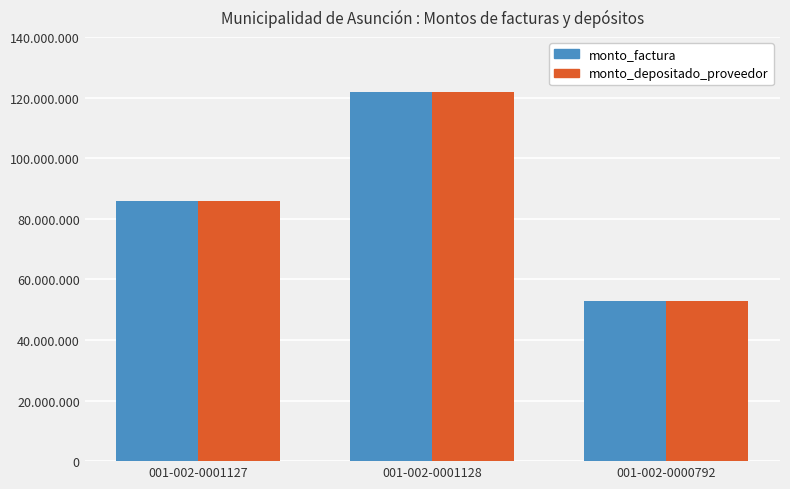

Are the bars grouped side by side (vs. stacked)?

Yes